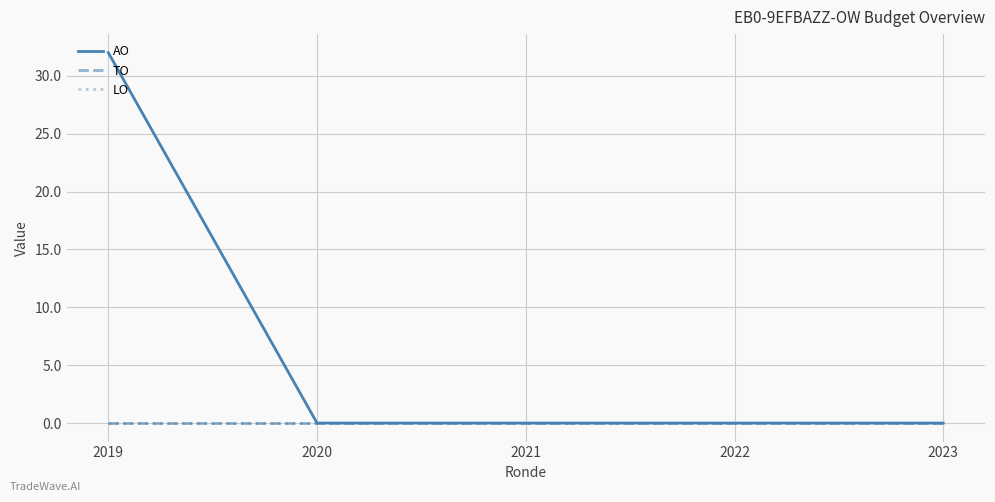

True or false: AO has a value of 32 at 2019.

True